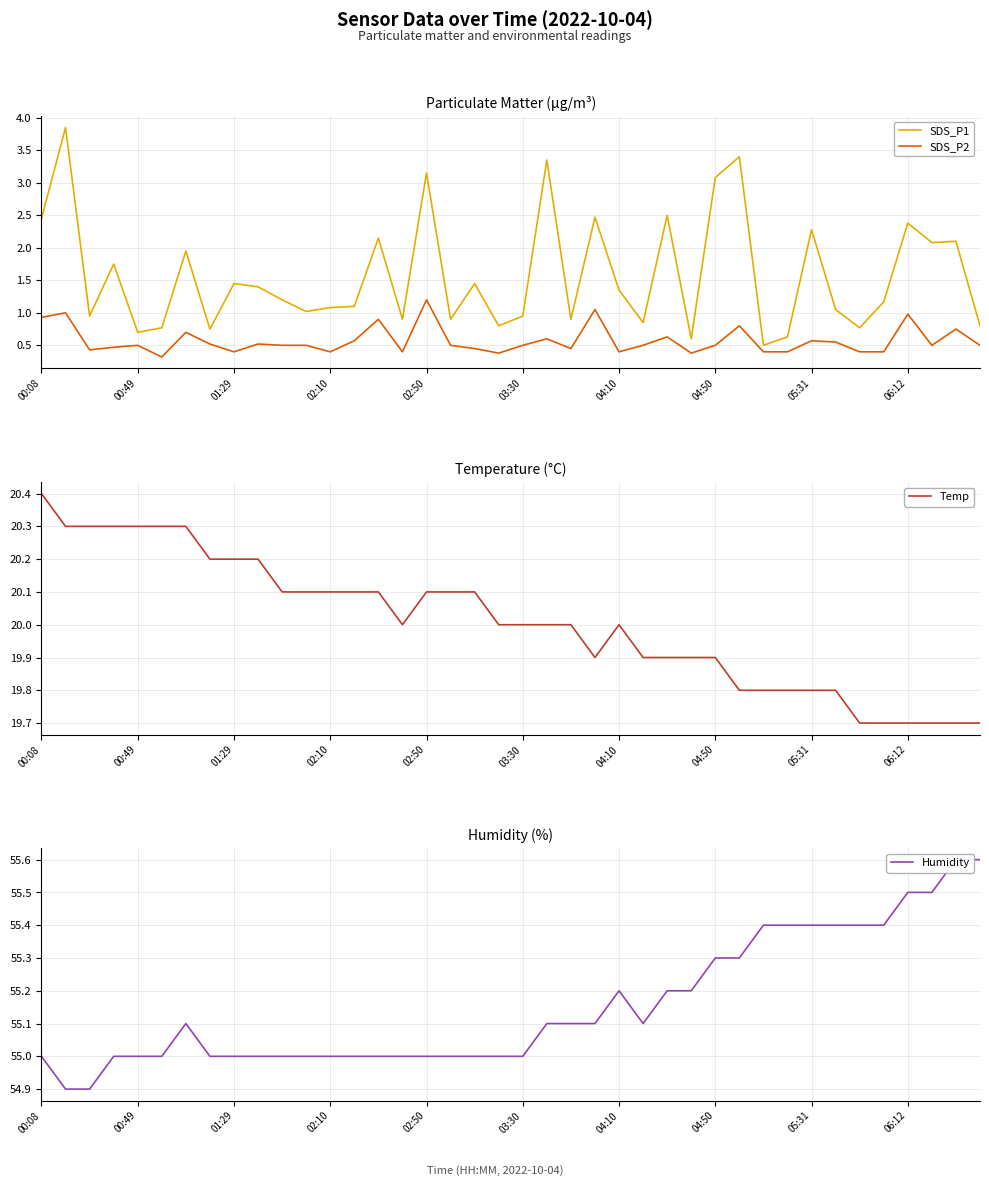

The SDS_P1 series shows 0.4 at 04:10. True or false?

False